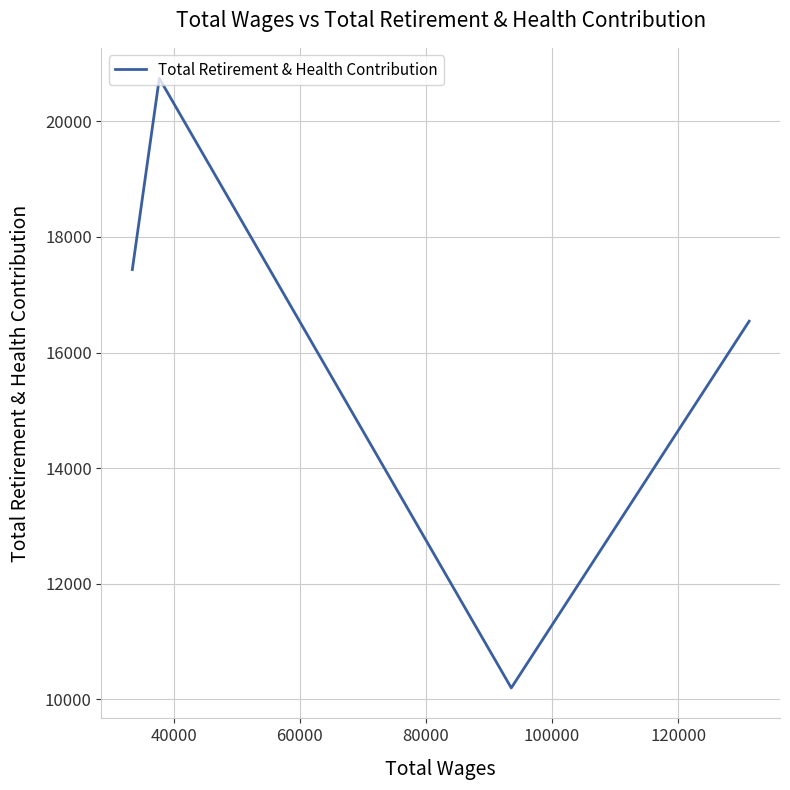

What is the difference between the second highest and minimum values?

7235